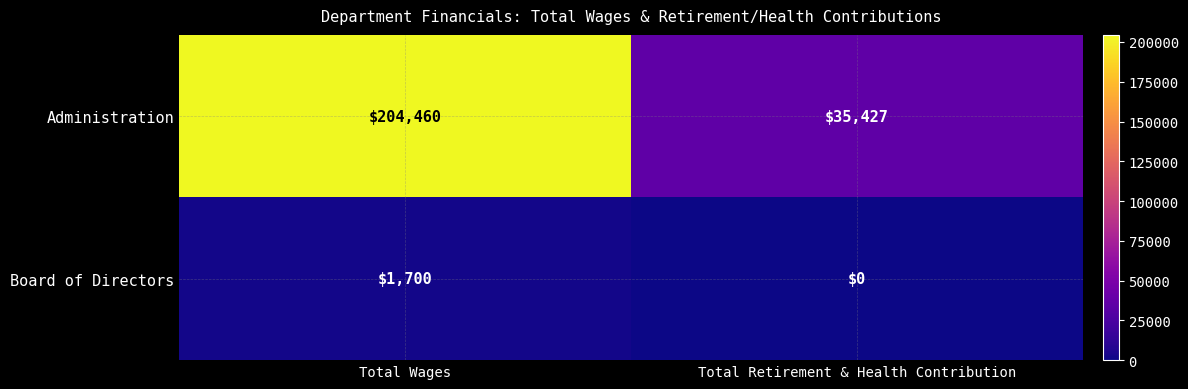

Reading left to right, what are all the values shown in this chart?

Administration: 204460	35427
Board of Directors: 1700	0